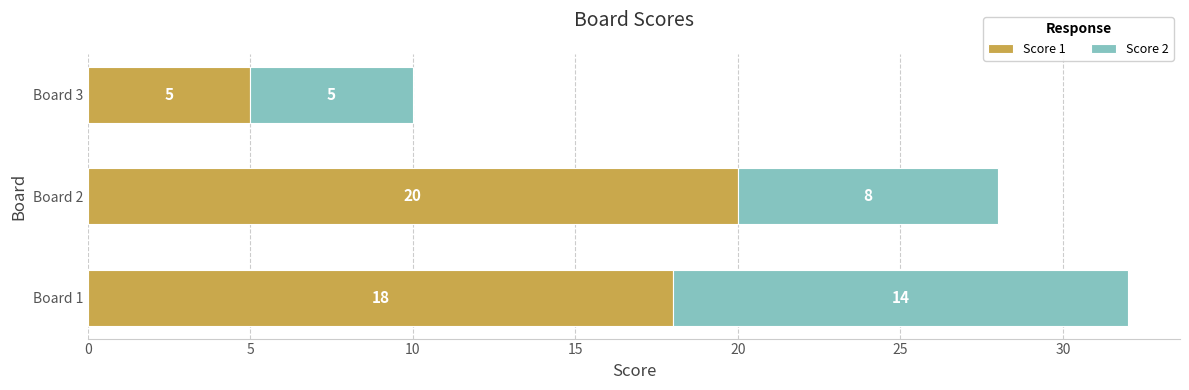

Rank the categories by Score 1 value from lowest to highest.

Board 3, Board 1, Board 2